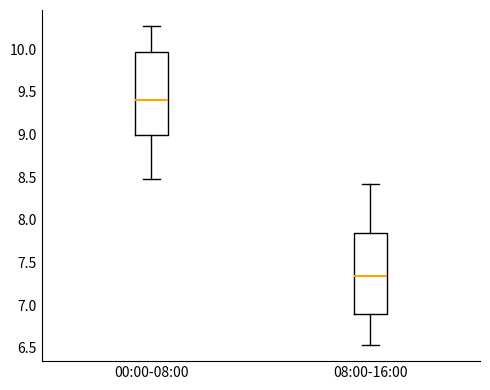

Where does the upper whisker of the box for 00:00-08:00 end on the y-axis? The values are not printed on the chart, so give them approximately, as read against the axis.

10.25